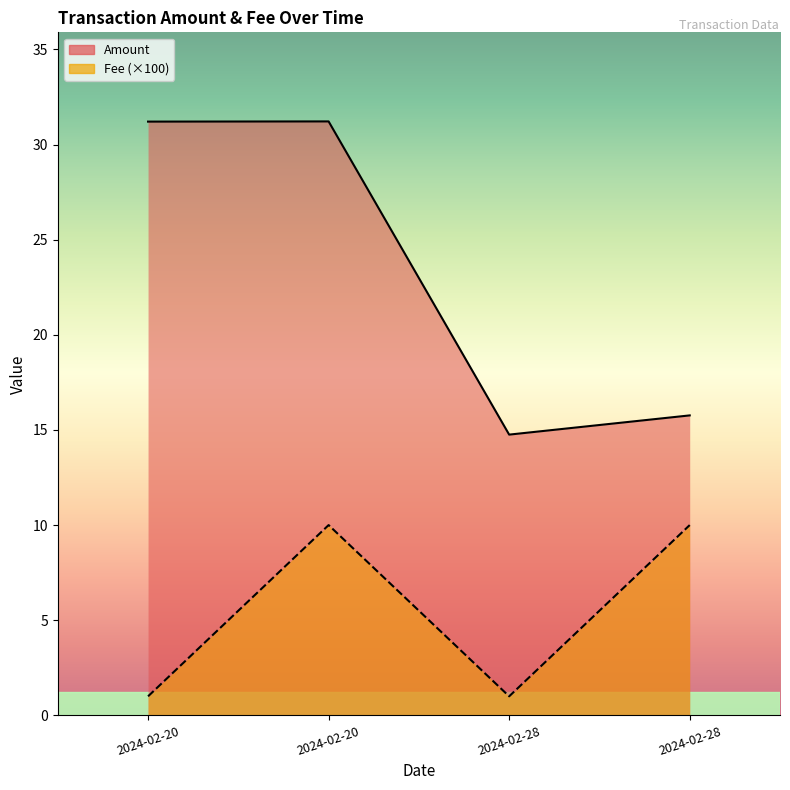

True or false: Fee and Amount intersect in this chart.

False